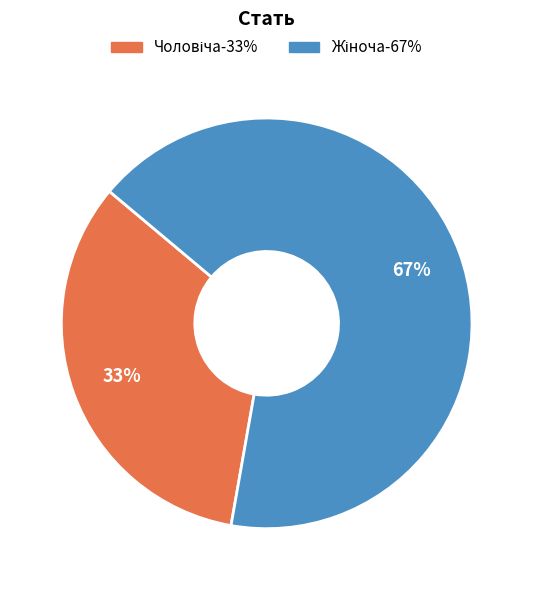

How many slices are in this pie chart?

2